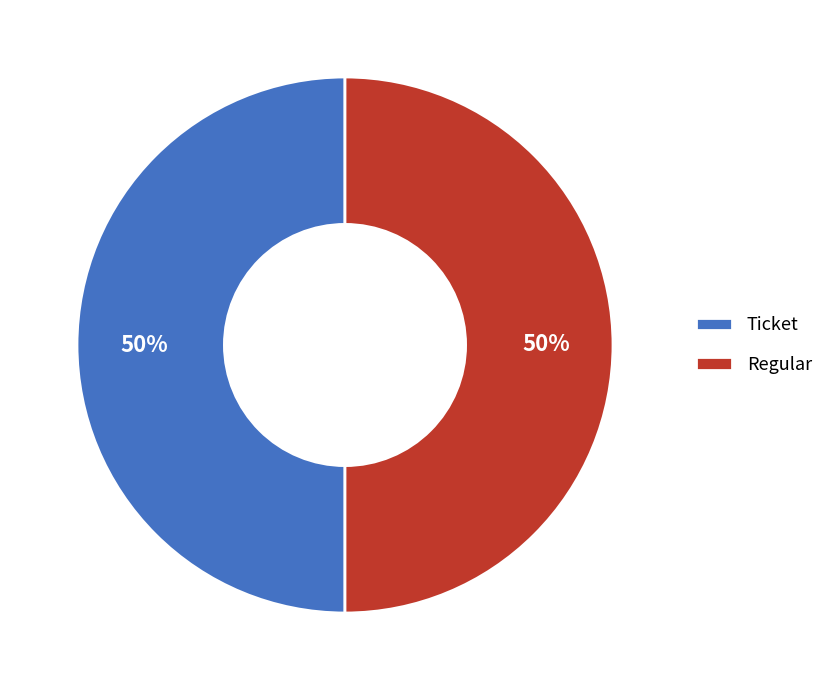

To the nearest percent, what is the average slice percentage?

50%